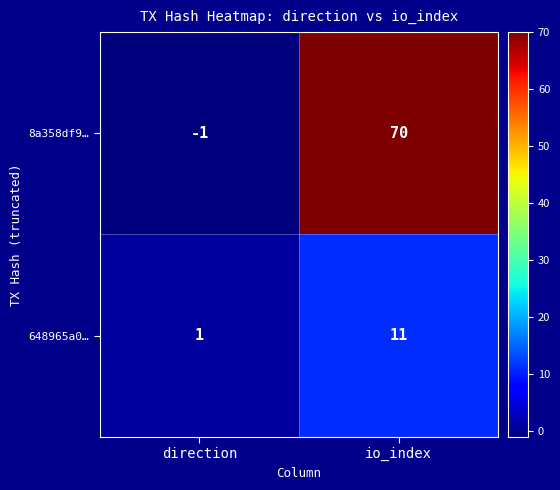

At which label does 8a358df9… reach its peak?

io_index